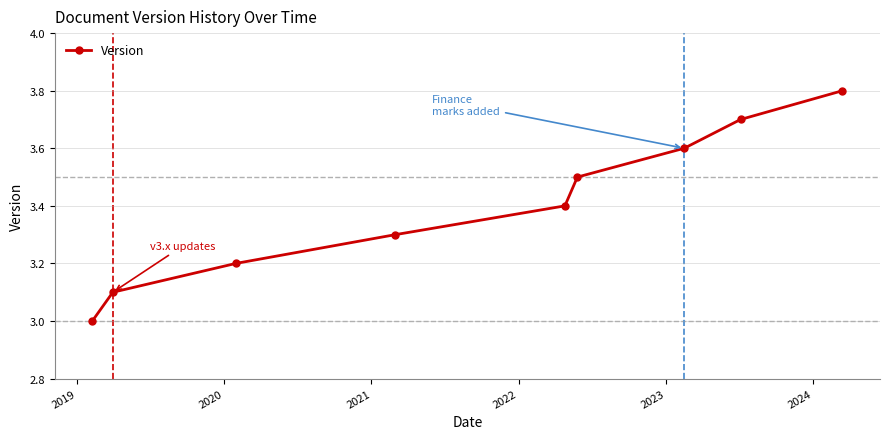

Reading right to left, what are all the values shown in this chart?

3.8	3.7	3.6	3.5	3.4	3.3	3.2	3.1	3.0